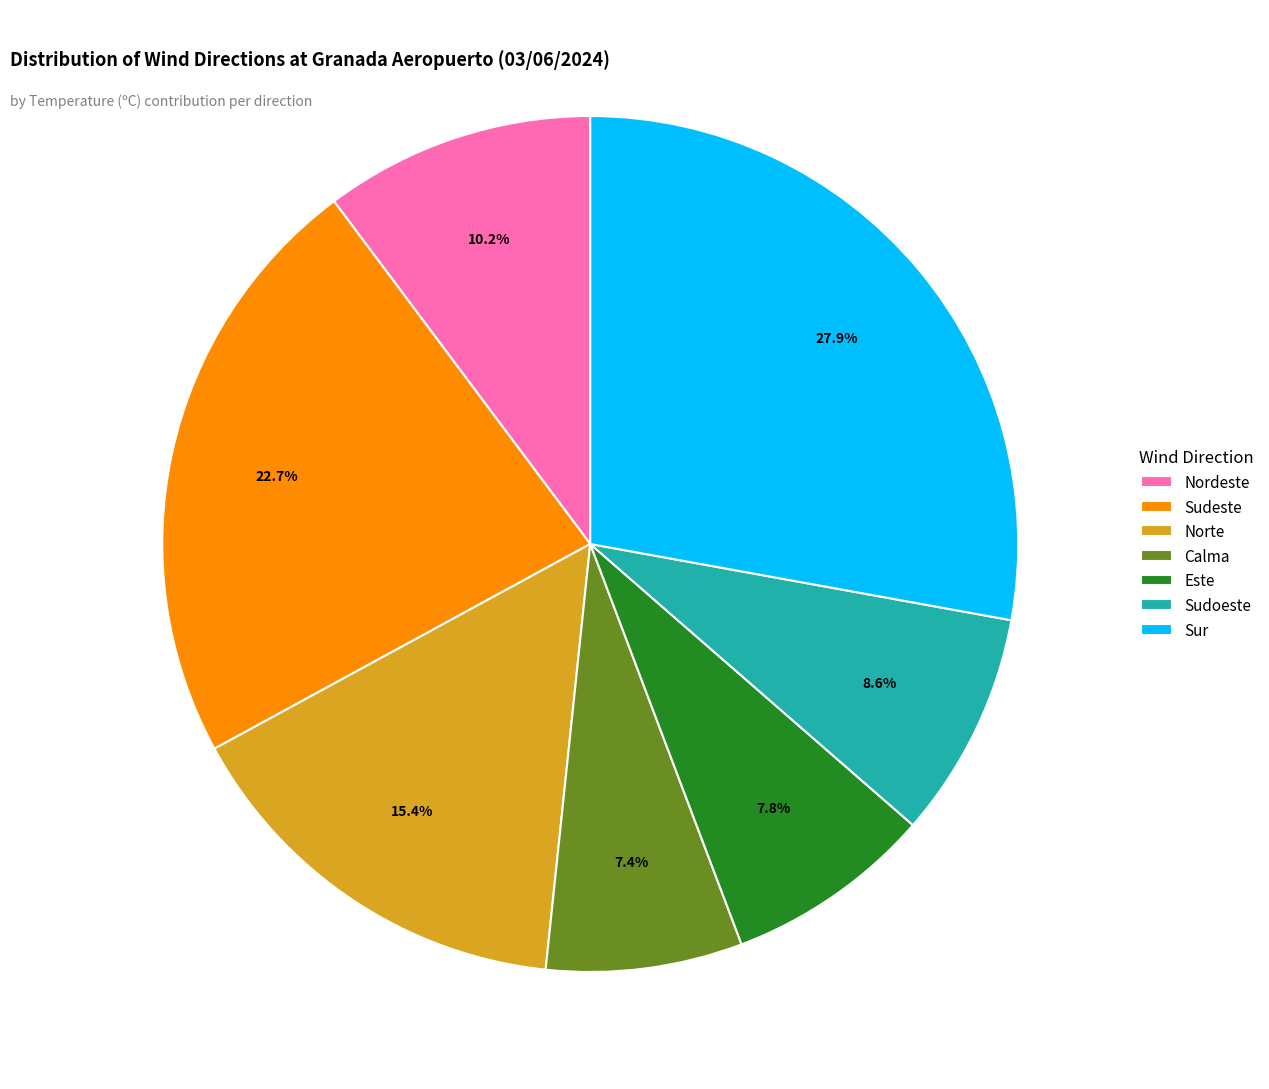

To the nearest percent, what percentage of the pie is Sudeste?

23%